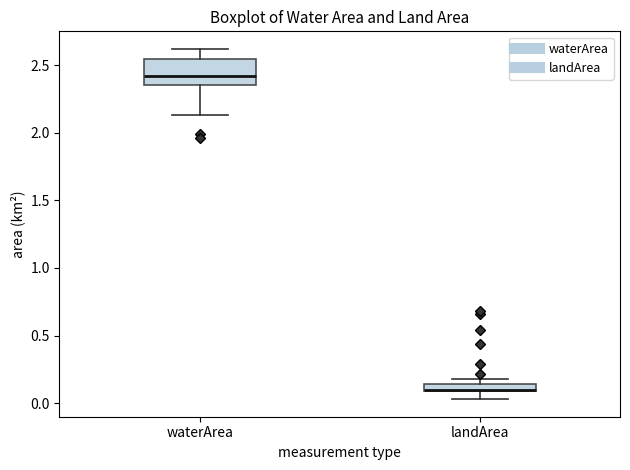

Comparing the boxes themselves (not the whiskers), which one is the tallest?

waterArea